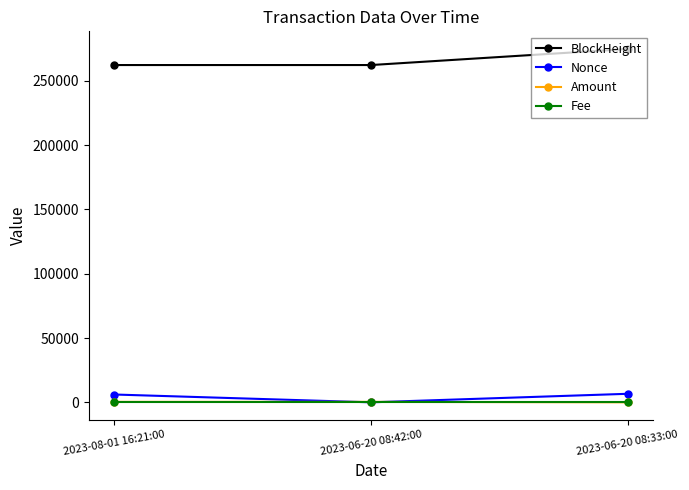

What is the difference between the highest and lowest values at 2023-08-01 16:21:00?

262220.0